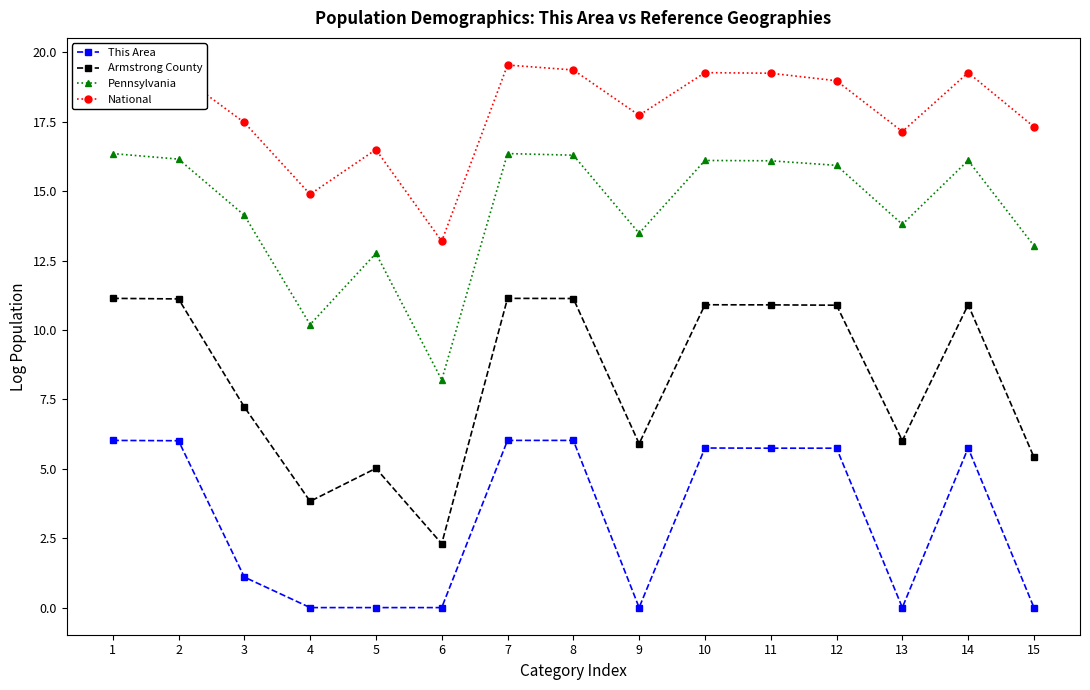

Which category has the lowest value in the This Area series?

4